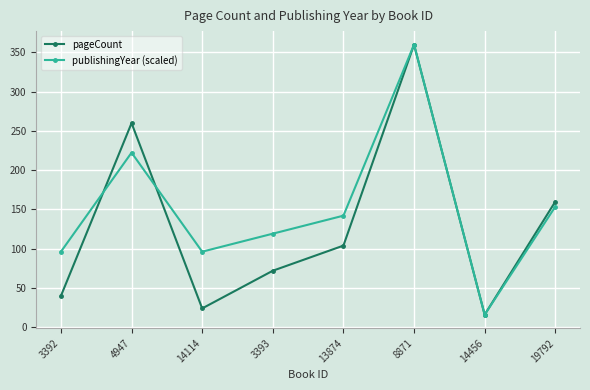

What is the label of the 8th point from the left?

19792